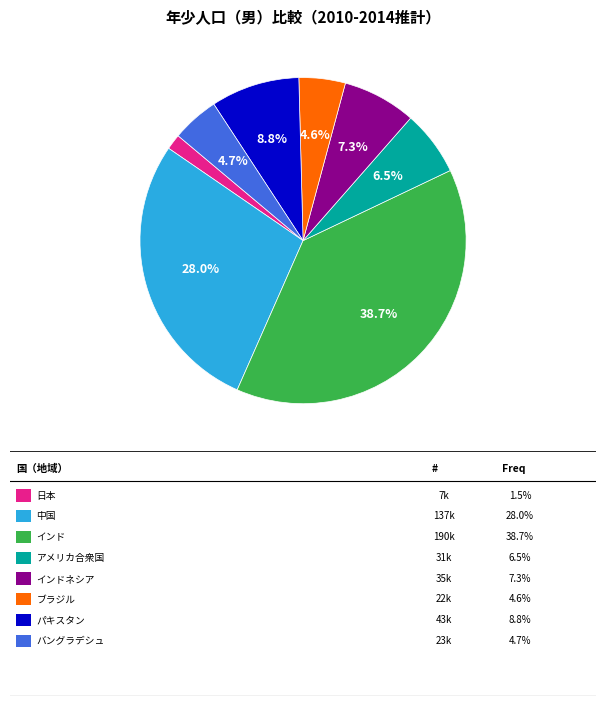

Is there any slice that represents more than half of the pie?

No